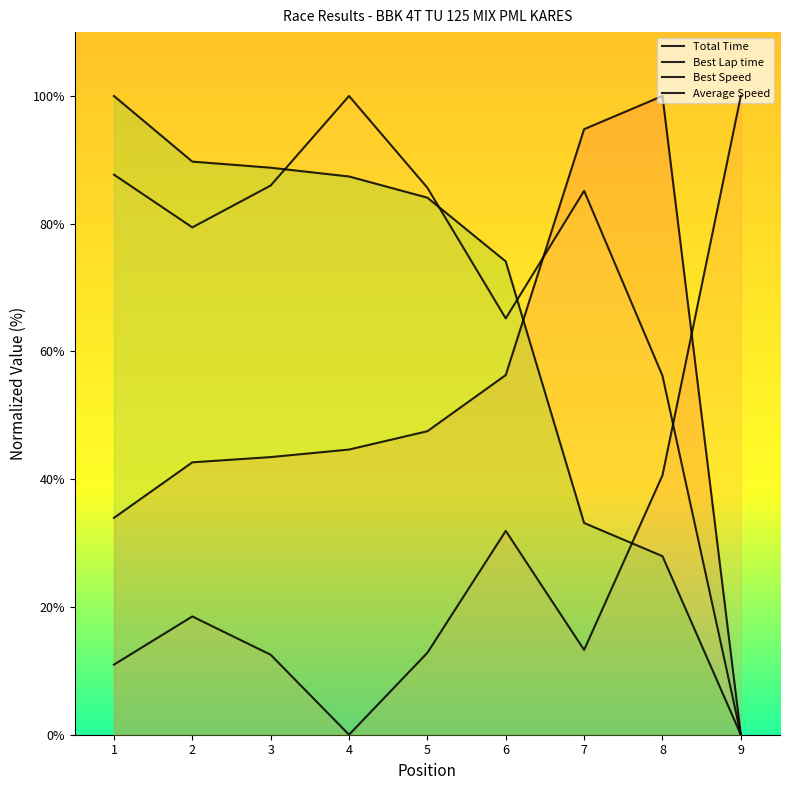

Which series has the largest range (max minus min)?

Total Time